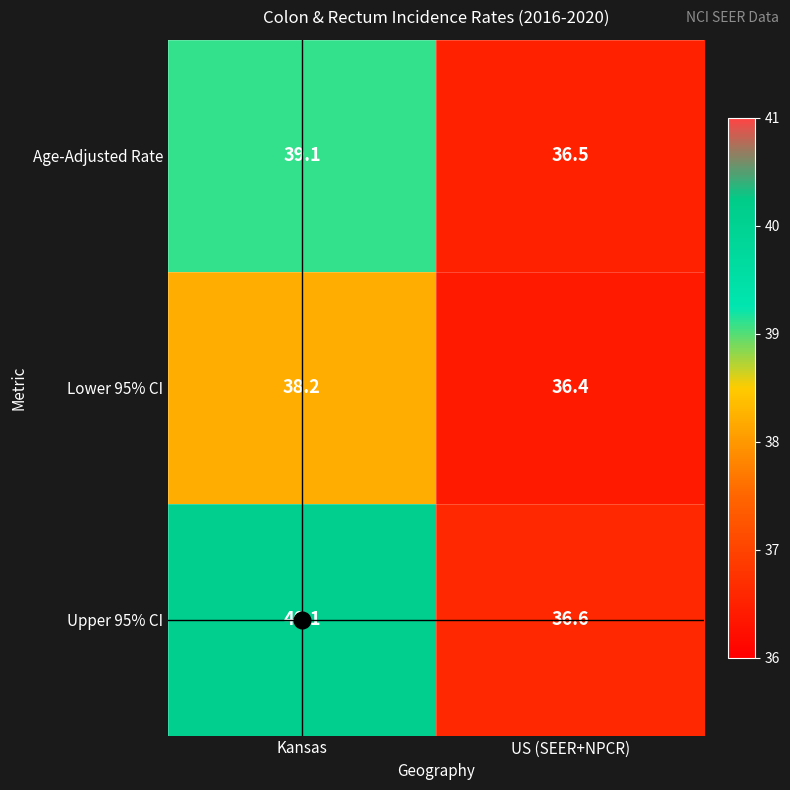

Where does the Age-Adjusted Rate series first go above 39?

Kansas